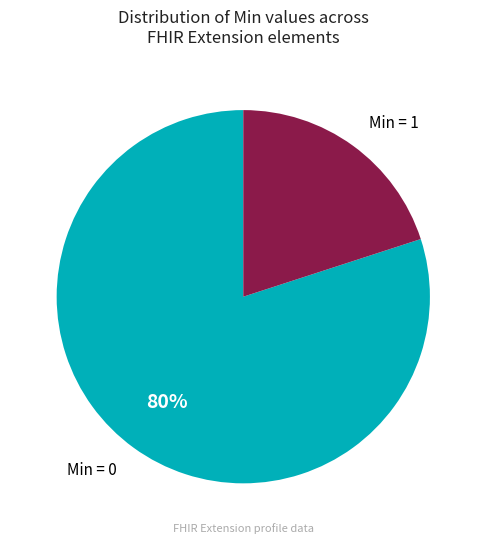

How many segments does this pie chart have?

2